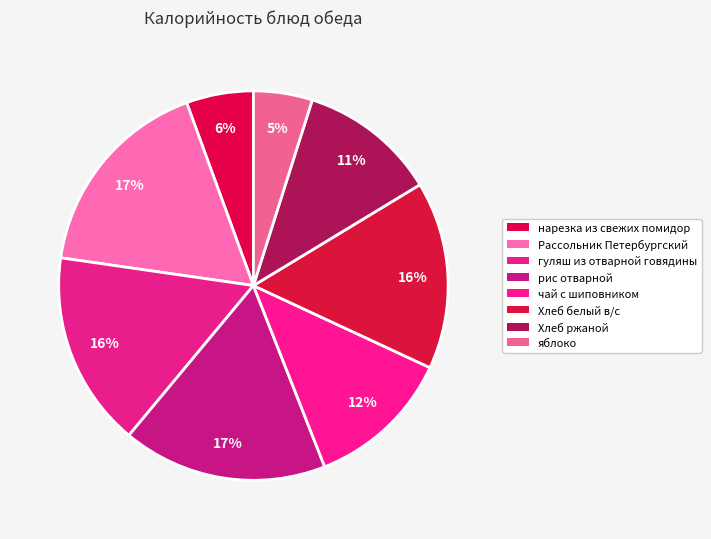

Does any single category account for the majority?

No